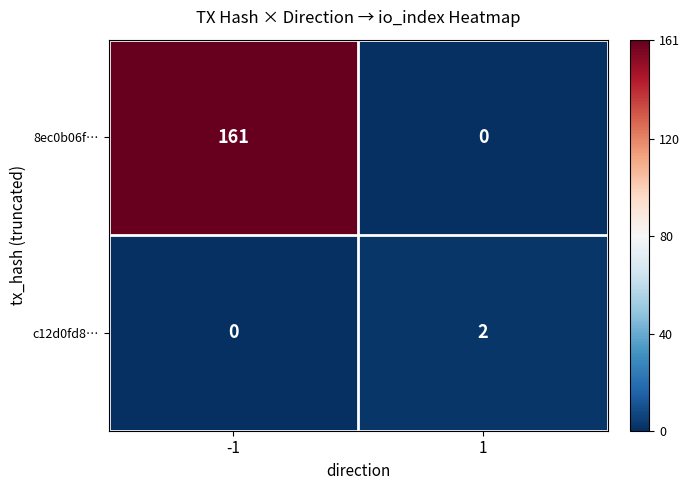

Which series has the largest total across all categories?

8ec0b06f…